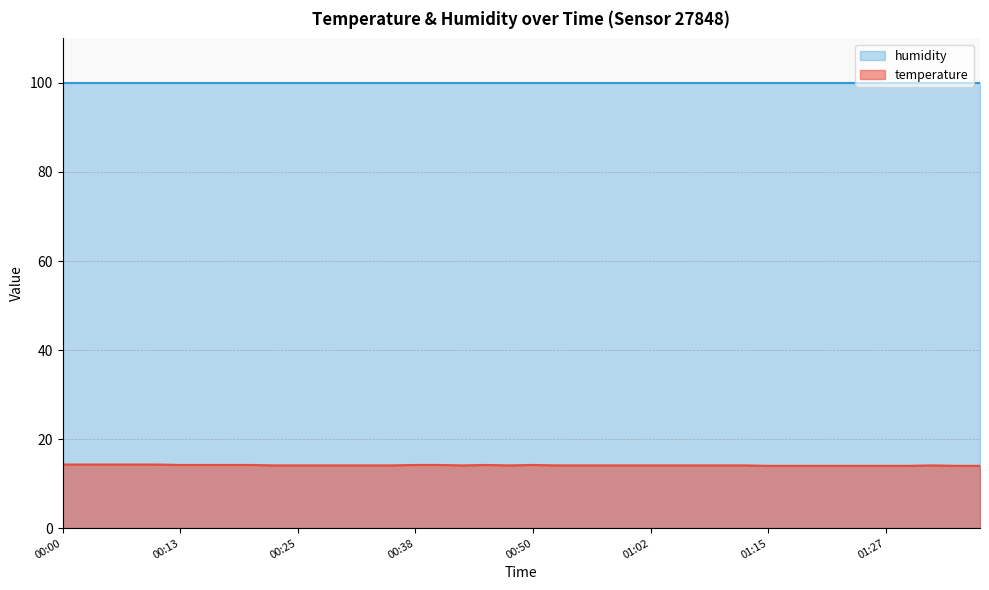

What is the maximum value shown in the chart?

99.9